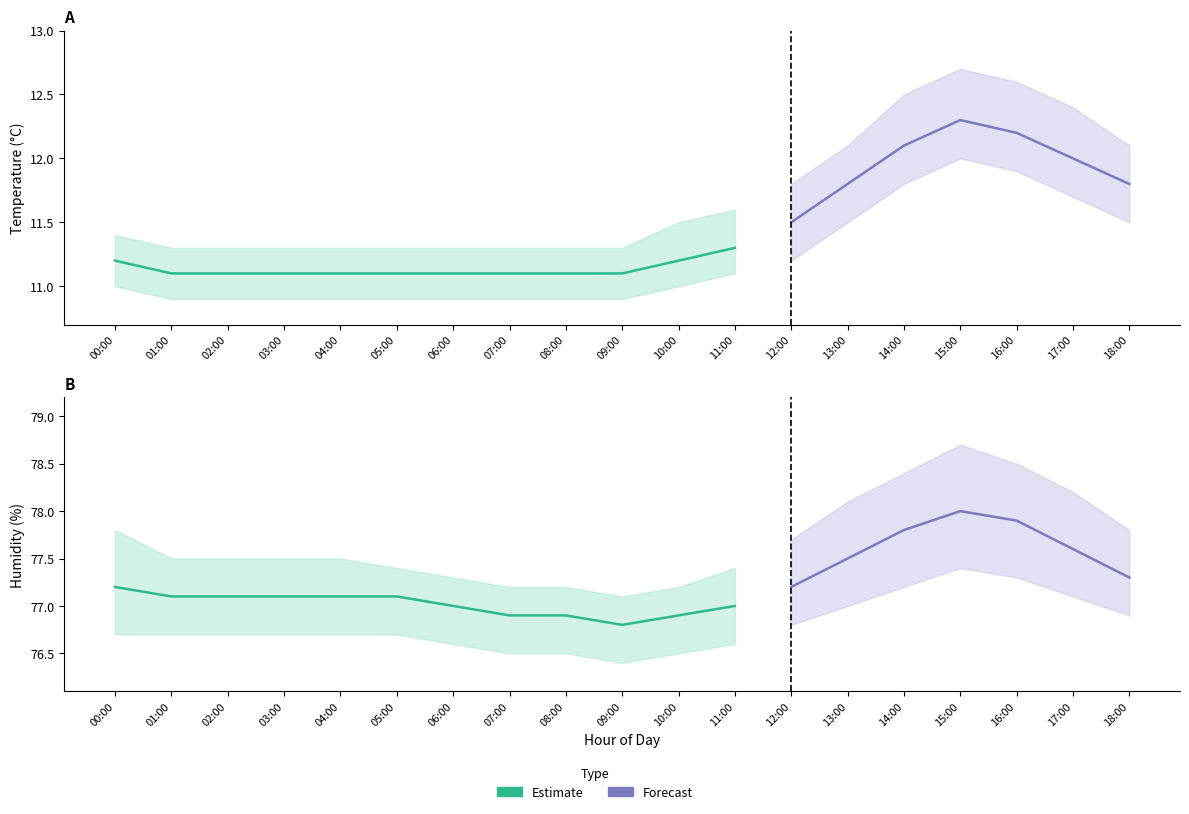

Which series changed the most between 04:00 and 14:00?

temperature_upper